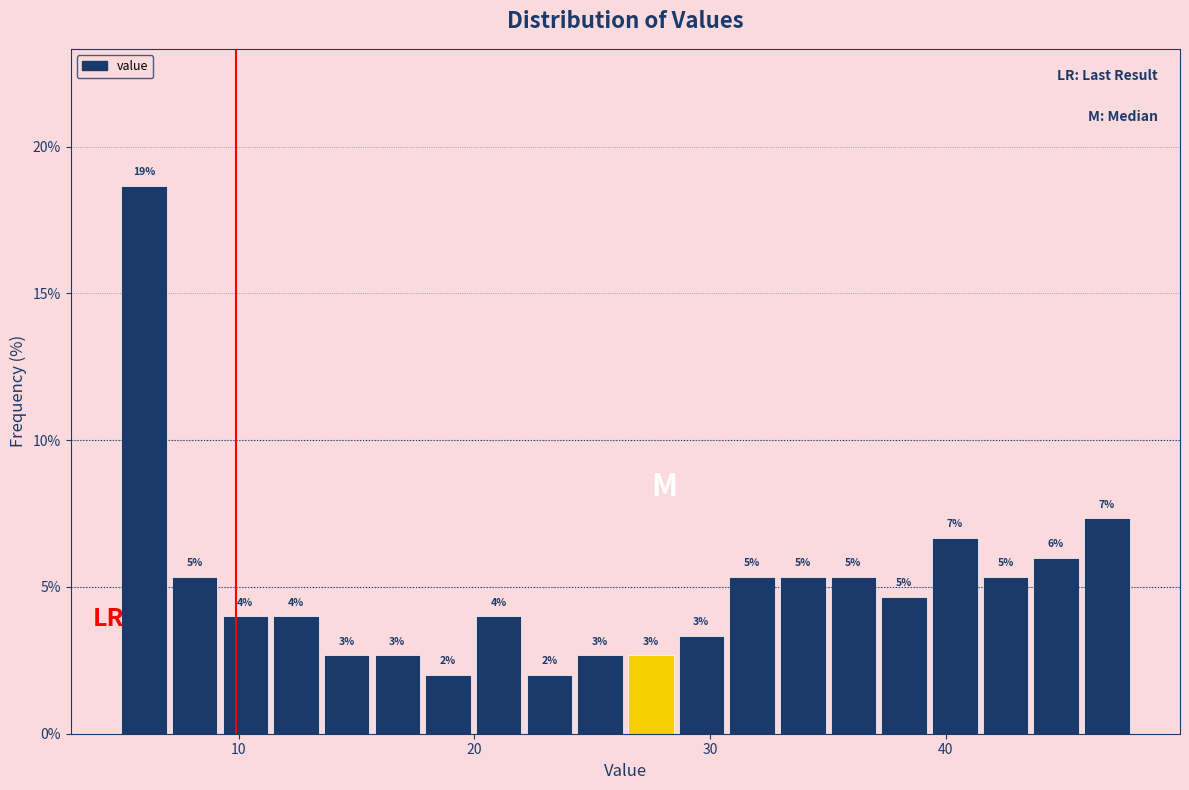

Around what value on the x-axis is the tallest bar? Give the approximate position of its centre, as read against the axis.

6